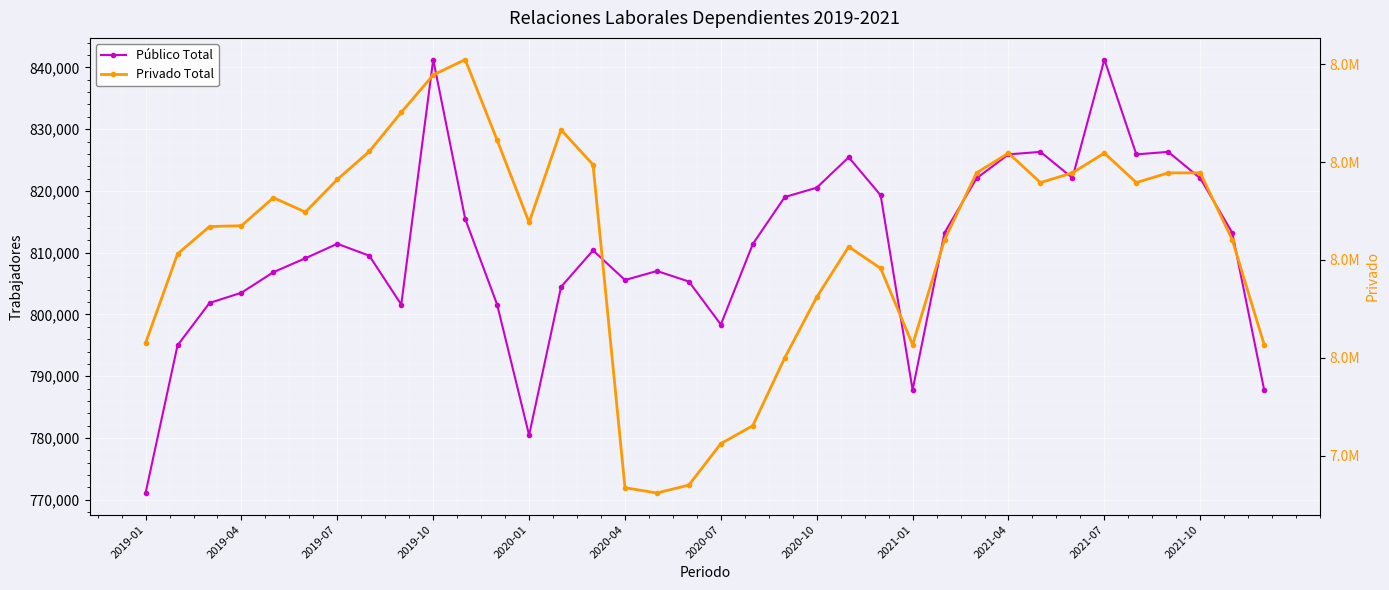

How many data points in Público Total are above 811406?

17